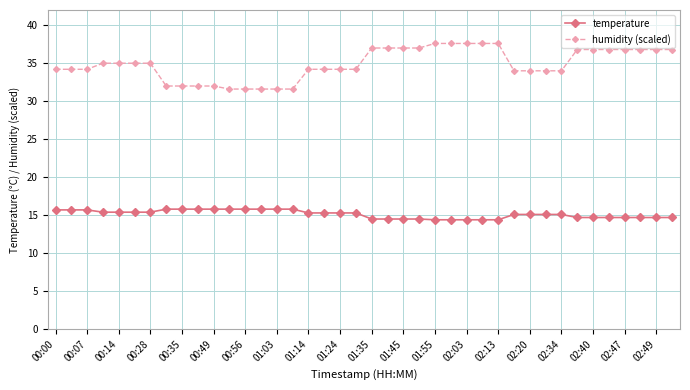

True or false: temperature and humidity (scaled) intersect in this chart.

False